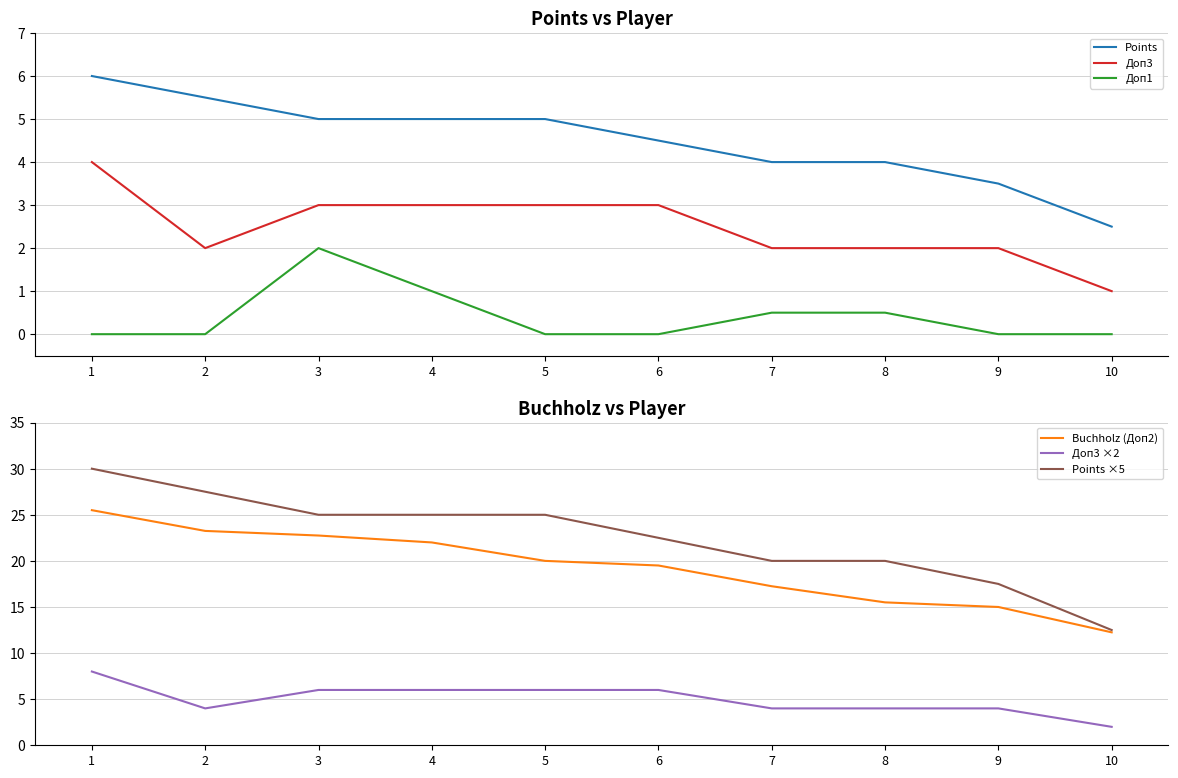

Which series has the largest total across all categories?

Points ×5